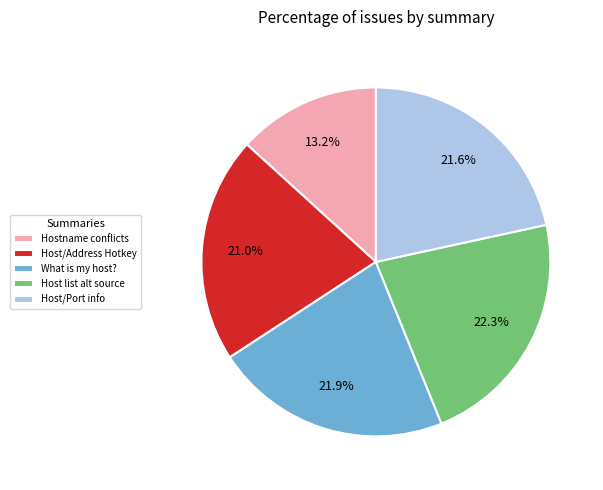

How many segments does this pie chart have?

5